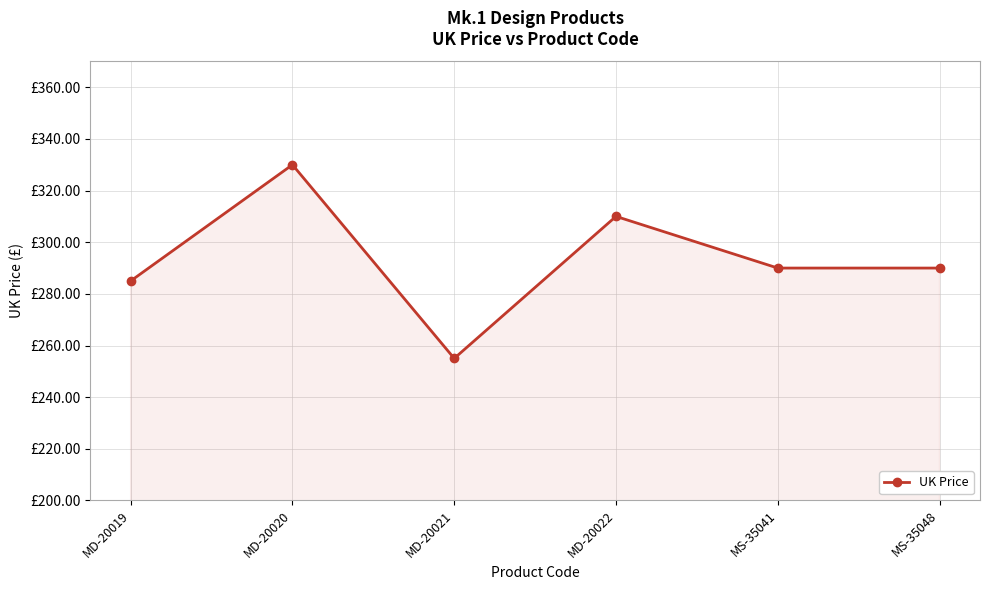

Rank the categories by value from highest to lowest.

MD-20020, MD-20022, MS-35041, MS-35048, MD-20019, MD-20021